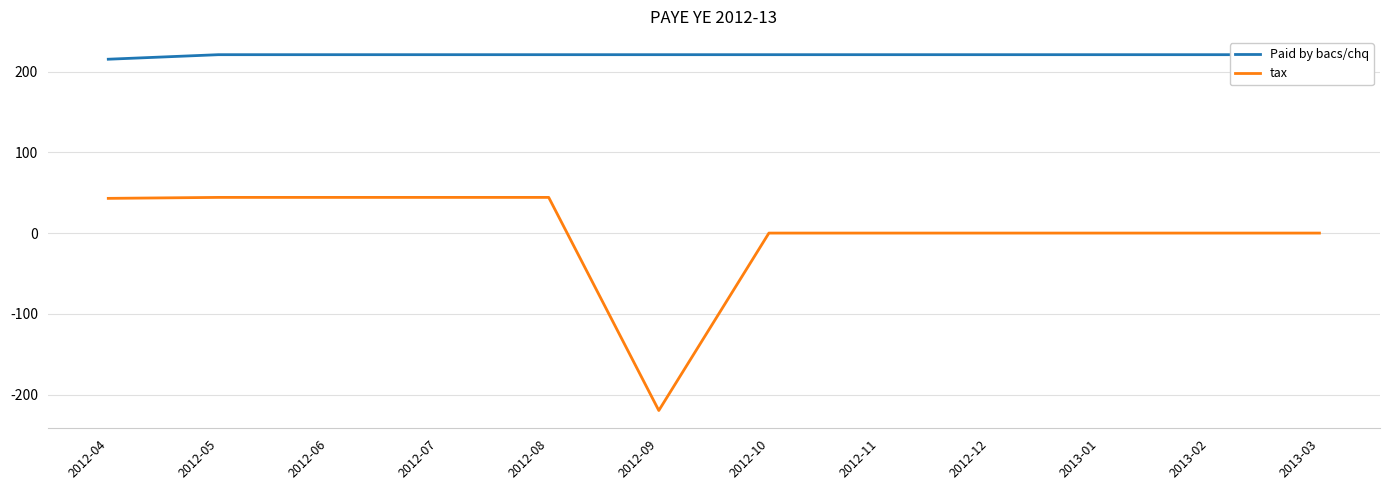

Reading left to right, extract all data points from this chart.

Paid by bacs/chq: 215.4	221.0	221.0	221.0	221.0	221.0	221.0	221.0	221.0	221.0	221.0	221.0
tax: 43.0	44.2	44.2	44.2	44.2	-219.8	0.0	0.0	0.0	0.0	0.0	0.0